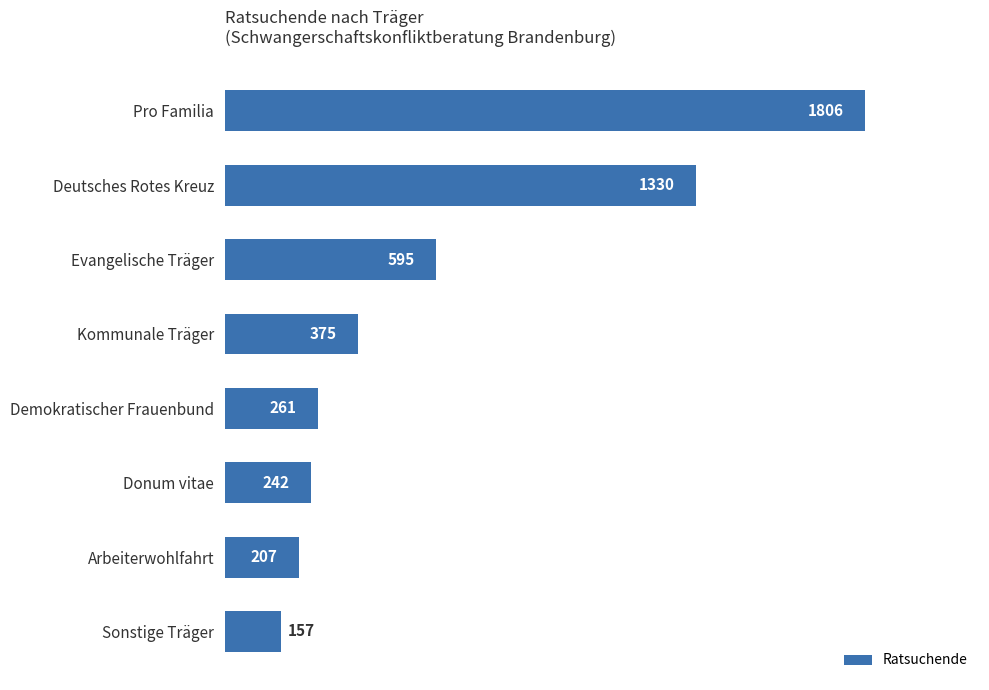

How many bars are there in total?

8